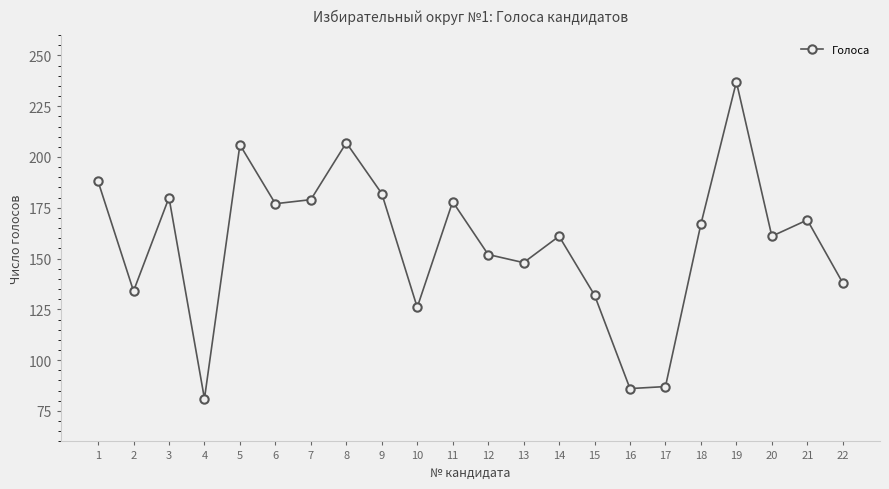

The chart shows a value of 237 at 19. True or false?

True